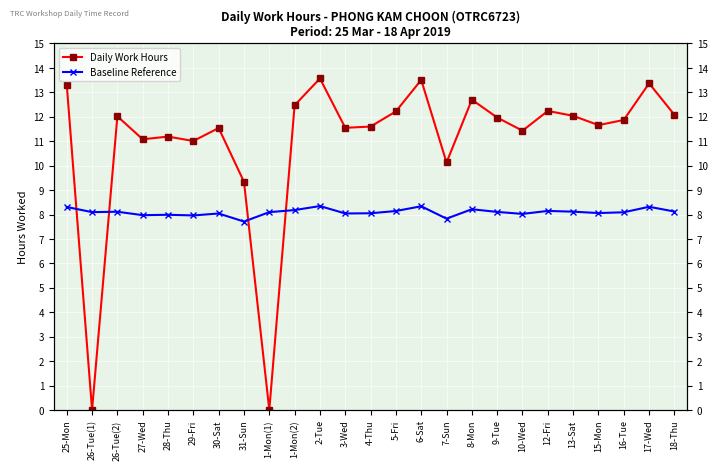

What are all the series names shown in the legend?

Daily Work Hours, Baseline Reference